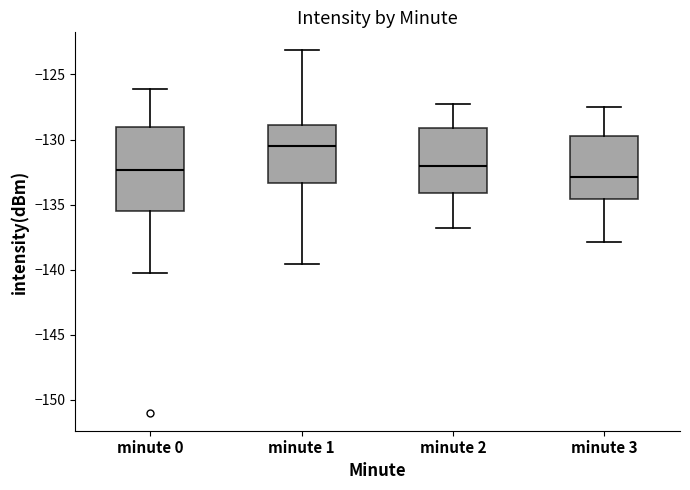

Where does the median line of the box for minute 2 sit on the y-axis? The values are not printed on the chart, so give them approximately, as read against the axis.

-132.0